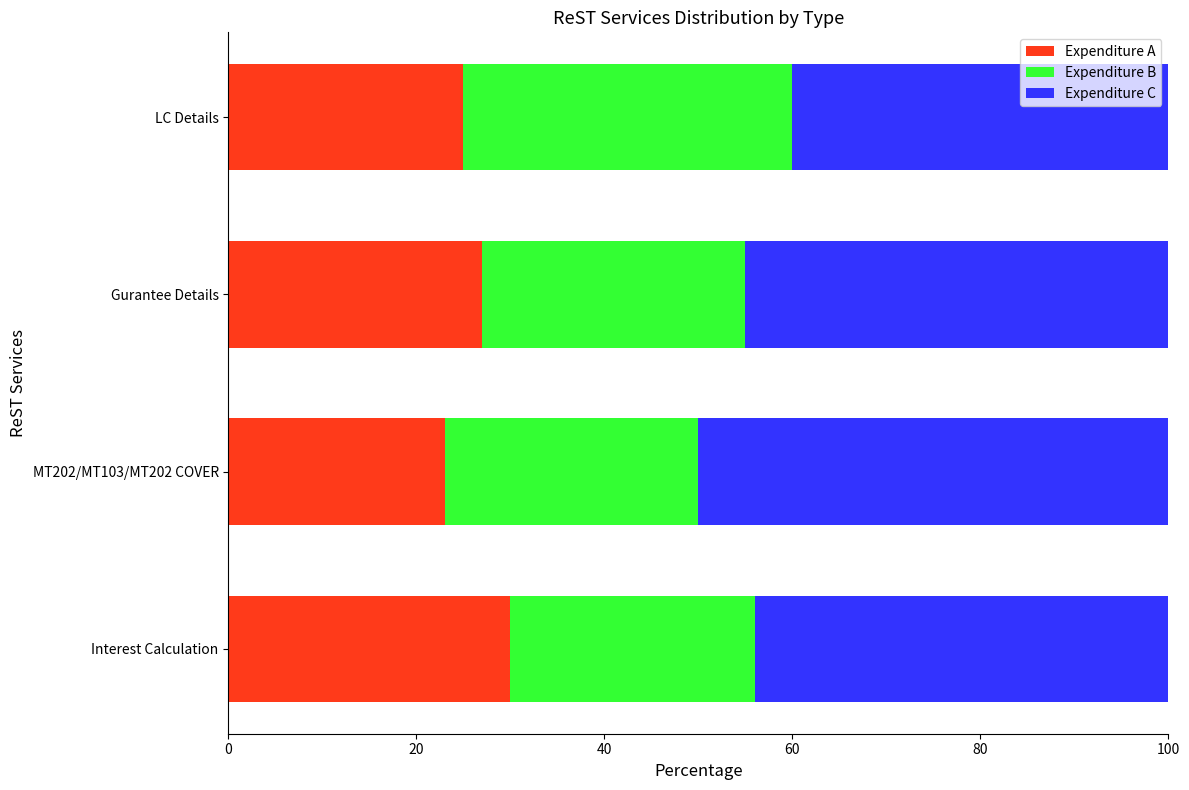

What is the difference between the maximum and minimum values in the Expenditure A series?

7